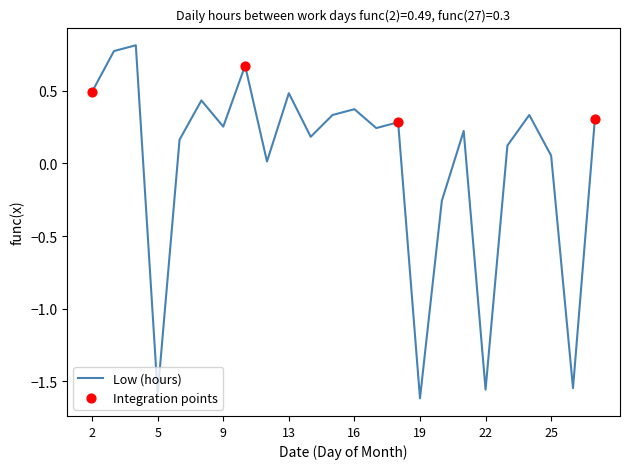

What is the maximum value shown in the chart?

0.8